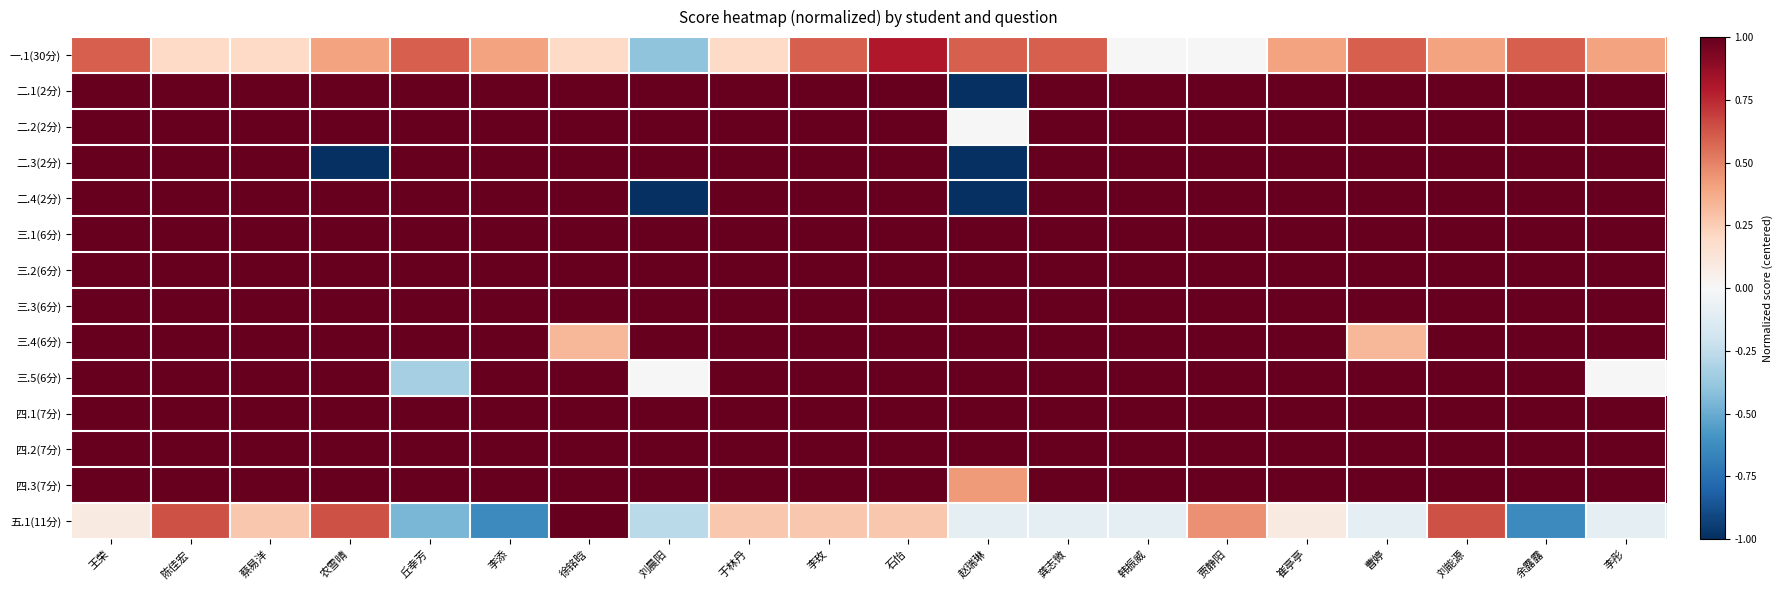

Reading left to right, what are all the values shown in this chart?

一.1(30分): 王荣=0.6	陈佳宏=0.2	蔡易洋=0.2	农雪晴=0.4	丘幸芳=0.6	李添=0.4	徐铭晗=0.2	刘晨阳=-0.4	于林丹=0.2	李玫=0.6	石怡=0.8	赵瑞琳=0.6	龚志微=0.6	韩振威=0.0	贾静阳=0.0	崔亭亭=0.4	曹婷=0.6	刘能源=0.4	余露露=0.6	李彤=0.4
二.1(2分): 王荣=1.0	陈佳宏=1.0	蔡易洋=1.0	农雪晴=1.0	丘幸芳=1.0	李添=1.0	徐铭晗=1.0	刘晨阳=1.0	于林丹=1.0	李玫=1.0	石怡=1.0	赵瑞琳=-1.0	龚志微=1.0	韩振威=1.0	贾静阳=1.0	崔亭亭=1.0	曹婷=1.0	刘能源=1.0	余露露=1.0	李彤=1.0
二.2(2分): 王荣=1.0	陈佳宏=1.0	蔡易洋=1.0	农雪晴=1.0	丘幸芳=1.0	李添=1.0	徐铭晗=1.0	刘晨阳=1.0	于林丹=1.0	李玫=1.0	石怡=1.0	赵瑞琳=0.0	龚志微=1.0	韩振威=1.0	贾静阳=1.0	崔亭亭=1.0	曹婷=1.0	刘能源=1.0	余露露=1.0	李彤=1.0
二.3(2分): 王荣=1.0	陈佳宏=1.0	蔡易洋=1.0	农雪晴=-1.0	丘幸芳=1.0	李添=1.0	徐铭晗=1.0	刘晨阳=1.0	于林丹=1.0	李玫=1.0	石怡=1.0	赵瑞琳=-1.0	龚志微=1.0	韩振威=1.0	贾静阳=1.0	崔亭亭=1.0	曹婷=1.0	刘能源=1.0	余露露=1.0	李彤=1.0
二.4(2分): 王荣=1.0	陈佳宏=1.0	蔡易洋=1.0	农雪晴=1.0	丘幸芳=1.0	李添=1.0	徐铭晗=1.0	刘晨阳=-1.0	于林丹=1.0	李玫=1.0	石怡=1.0	赵瑞琳=-1.0	龚志微=1.0	韩振威=1.0	贾静阳=1.0	崔亭亭=1.0	曹婷=1.0	刘能源=1.0	余露露=1.0	李彤=1.0
三.1(6分): 王荣=1.0	陈佳宏=1.0	蔡易洋=1.0	农雪晴=1.0	丘幸芳=1.0	李添=1.0	徐铭晗=1.0	刘晨阳=1.0	于林丹=1.0	李玫=1.0	石怡=1.0	赵瑞琳=1.0	龚志微=1.0	韩振威=1.0	贾静阳=1.0	崔亭亭=1.0	曹婷=1.0	刘能源=1.0	余露露=1.0	李彤=1.0
三.2(6分): 王荣=1.0	陈佳宏=1.0	蔡易洋=1.0	农雪晴=1.0	丘幸芳=1.0	李添=1.0	徐铭晗=1.0	刘晨阳=1.0	于林丹=1.0	李玫=1.0	石怡=1.0	赵瑞琳=1.0	龚志微=1.0	韩振威=1.0	贾静阳=1.0	崔亭亭=1.0	曹婷=1.0	刘能源=1.0	余露露=1.0	李彤=1.0
三.3(6分): 王荣=1.0	陈佳宏=1.0	蔡易洋=1.0	农雪晴=1.0	丘幸芳=1.0	李添=1.0	徐铭晗=1.0	刘晨阳=1.0	于林丹=1.0	李玫=1.0	石怡=1.0	赵瑞琳=1.0	龚志微=1.0	韩振威=1.0	贾静阳=1.0	崔亭亭=1.0	曹婷=1.0	刘能源=1.0	余露露=1.0	李彤=1.0
三.4(6分): 王荣=1.0	陈佳宏=1.0	蔡易洋=1.0	农雪晴=1.0	丘幸芳=1.0	李添=1.0	徐铭晗=0.3	刘晨阳=1.0	于林丹=1.0	李玫=1.0	石怡=1.0	赵瑞琳=1.0	龚志微=1.0	韩振威=1.0	贾静阳=1.0	崔亭亭=1.0	曹婷=0.3	刘能源=1.0	余露露=1.0	李彤=1.0
三.5(6分): 王荣=1.0	陈佳宏=1.0	蔡易洋=1.0	农雪晴=1.0	丘幸芳=-0.3	李添=1.0	徐铭晗=1.0	刘晨阳=0.0	于林丹=1.0	李玫=1.0	石怡=1.0	赵瑞琳=1.0	龚志微=1.0	韩振威=1.0	贾静阳=1.0	崔亭亭=1.0	曹婷=1.0	刘能源=1.0	余露露=1.0	李彤=0.0
四.1(7分): 王荣=1.0	陈佳宏=1.0	蔡易洋=1.0	农雪晴=1.0	丘幸芳=1.0	李添=1.0	徐铭晗=1.0	刘晨阳=1.0	于林丹=1.0	李玫=1.0	石怡=1.0	赵瑞琳=1.0	龚志微=1.0	韩振威=1.0	贾静阳=1.0	崔亭亭=1.0	曹婷=1.0	刘能源=1.0	余露露=1.0	李彤=1.0
四.2(7分): 王荣=1.0	陈佳宏=1.0	蔡易洋=1.0	农雪晴=1.0	丘幸芳=1.0	李添=1.0	徐铭晗=1.0	刘晨阳=1.0	于林丹=1.0	李玫=1.0	石怡=1.0	赵瑞琳=1.0	龚志微=1.0	韩振威=1.0	贾静阳=1.0	崔亭亭=1.0	曹婷=1.0	刘能源=1.0	余露露=1.0	李彤=1.0
四.3(7分): 王荣=1.0	陈佳宏=1.0	蔡易洋=1.0	农雪晴=1.0	丘幸芳=1.0	李添=1.0	徐铭晗=1.0	刘晨阳=1.0	于林丹=1.0	李玫=1.0	石怡=1.0	赵瑞琳=0.4	龚志微=1.0	韩振威=1.0	贾静阳=1.0	崔亭亭=1.0	曹婷=1.0	刘能源=1.0	余露露=1.0	李彤=1.0
五.1(11分): 王荣=0.1	陈佳宏=0.6	蔡易洋=0.3	农雪晴=0.6	丘幸芳=-0.5	李添=-0.6	徐铭晗=1.0	刘晨阳=-0.3	于林丹=0.3	李玫=0.3	石怡=0.3	赵瑞琳=-0.1	龚志微=-0.1	韩振威=-0.1	贾静阳=0.5	崔亭亭=0.1	曹婷=-0.1	刘能源=0.6	余露露=-0.6	李彤=-0.1